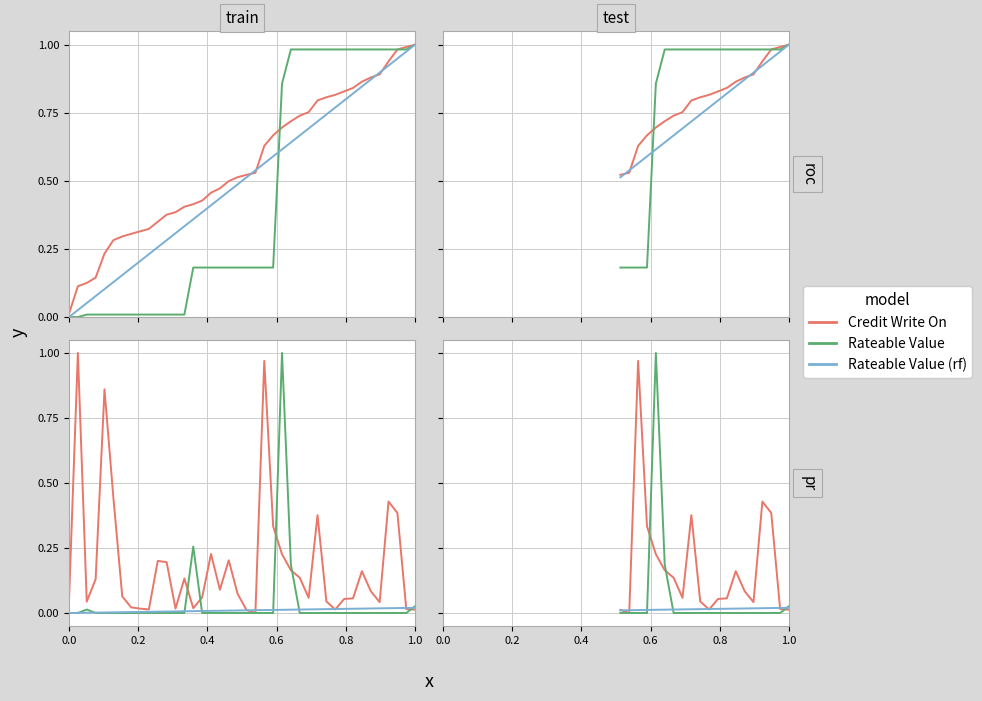

Which series has the largest total across all categories?

Credit Write On